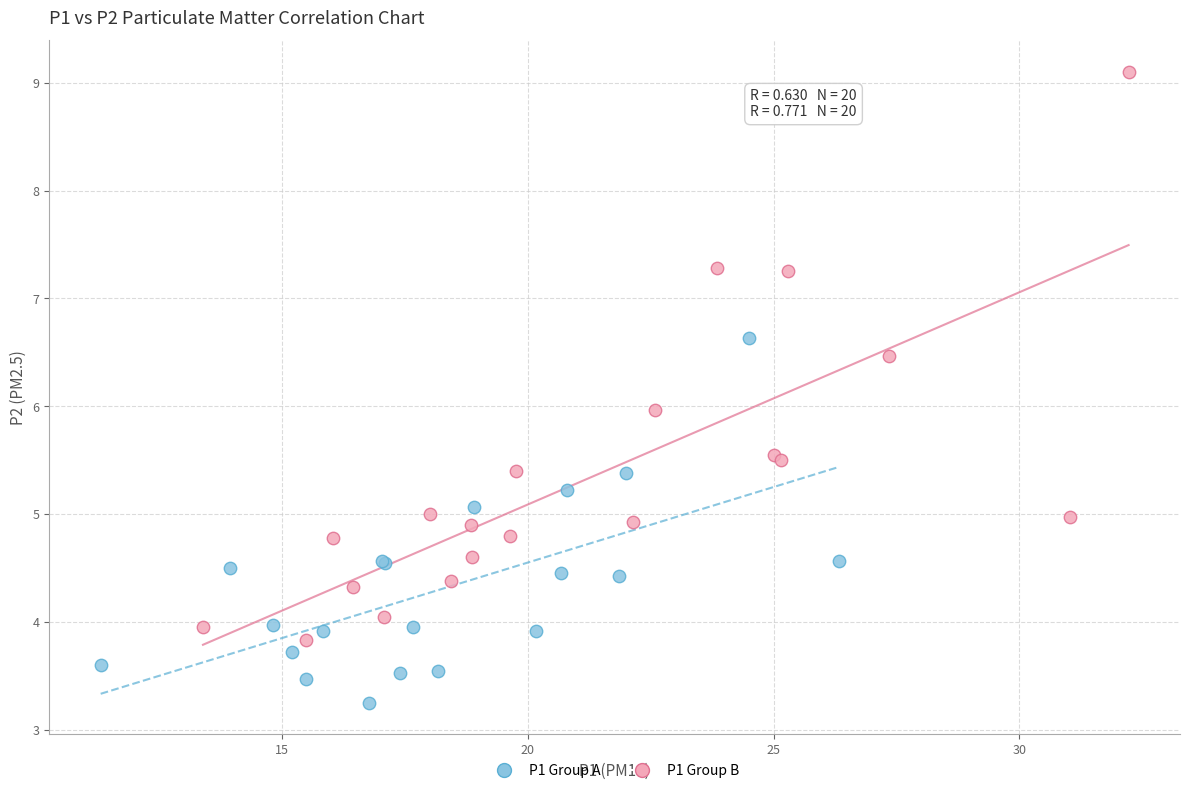

Which series contains the highest Y value?

P1 Group B